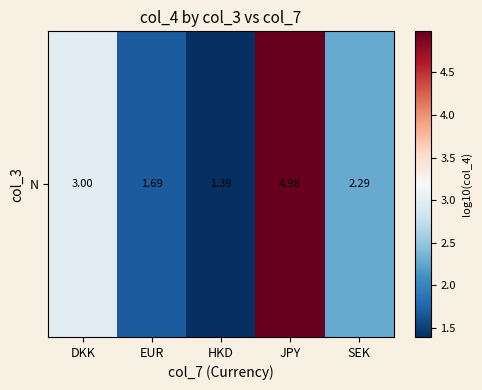

What is the difference between the second highest and second lowest values?

1.3